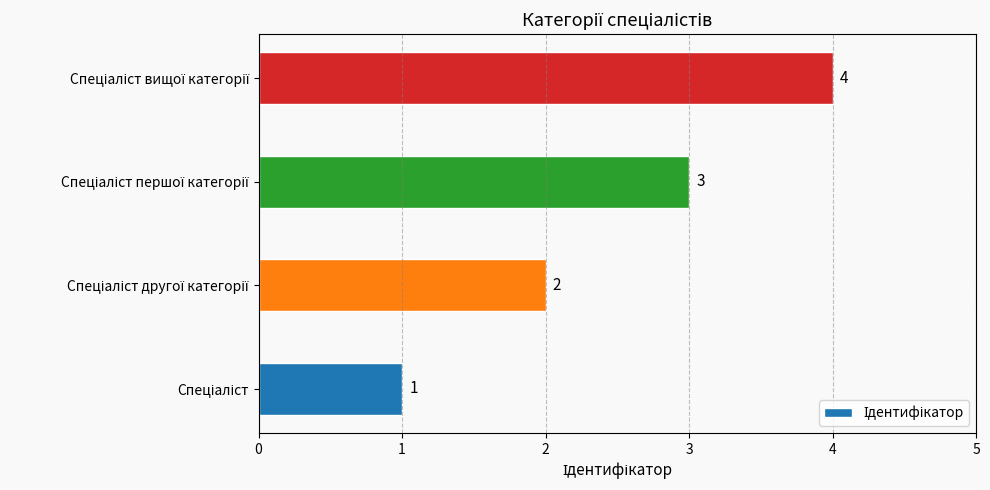

What is the sum of all values?

10